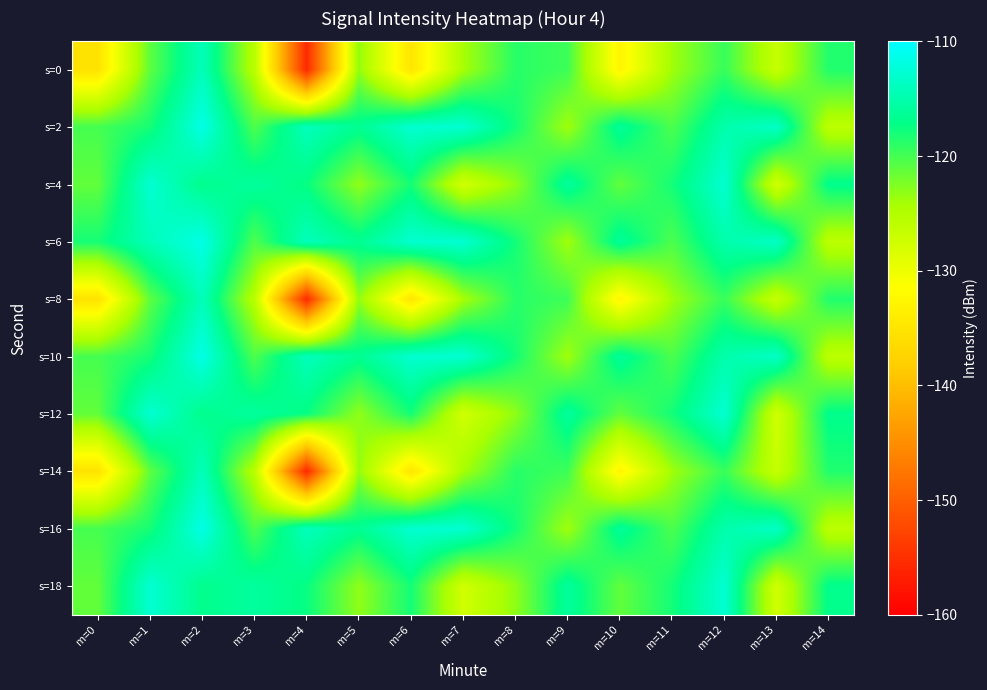

How many series are shown in this chart?

10